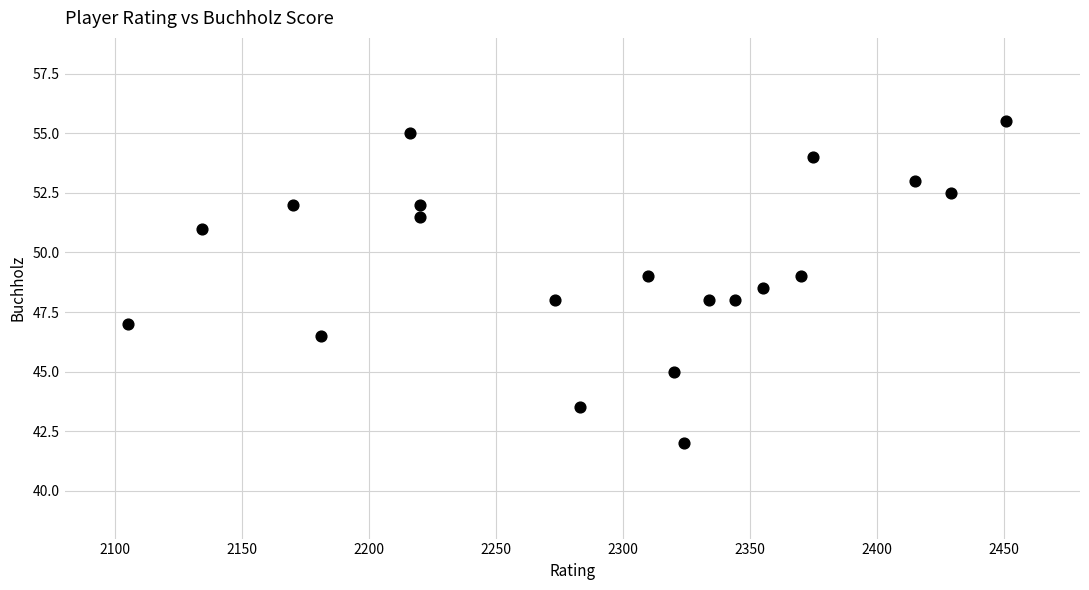

What is the range of Y values (max minus min)?

13.5